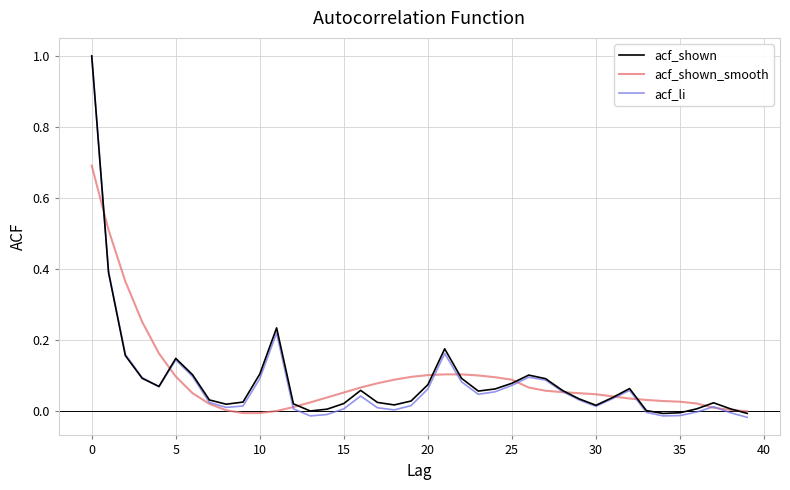

What is the maximum value for acf_li?

1.0